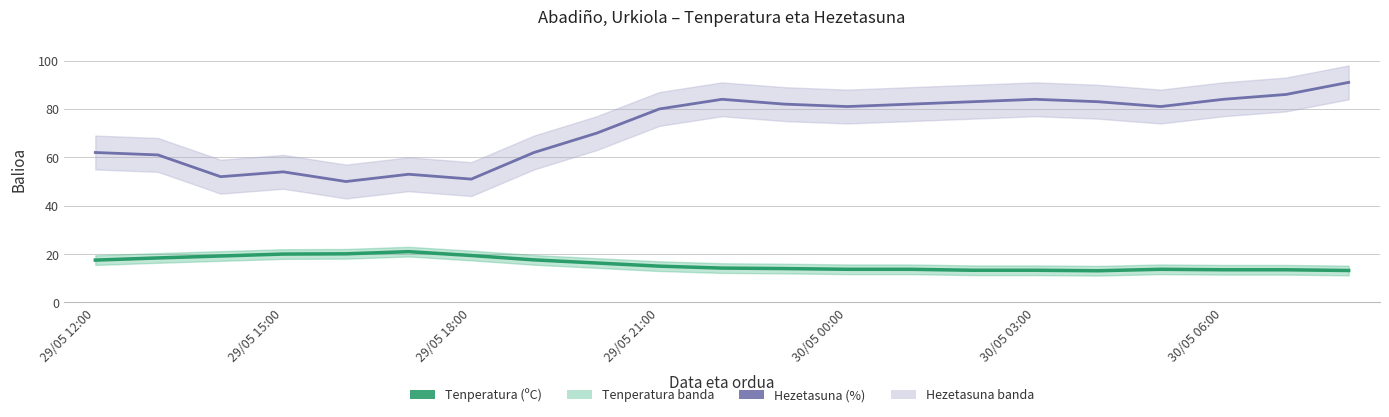

True or false: Hezetasuna (%) and Tenperatura (ºC) intersect in this chart.

False